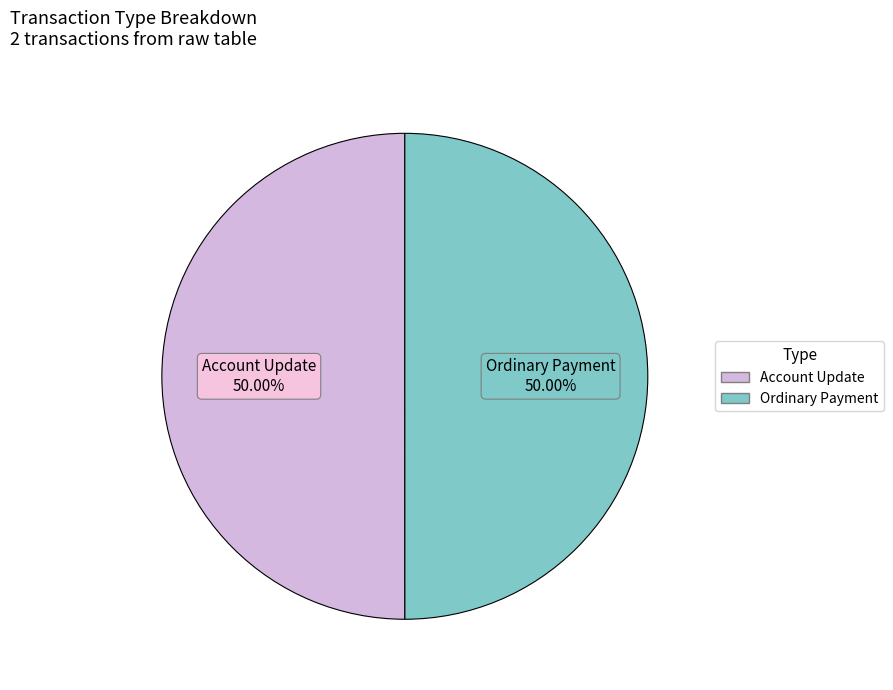

Count the number of slices in the pie.

2